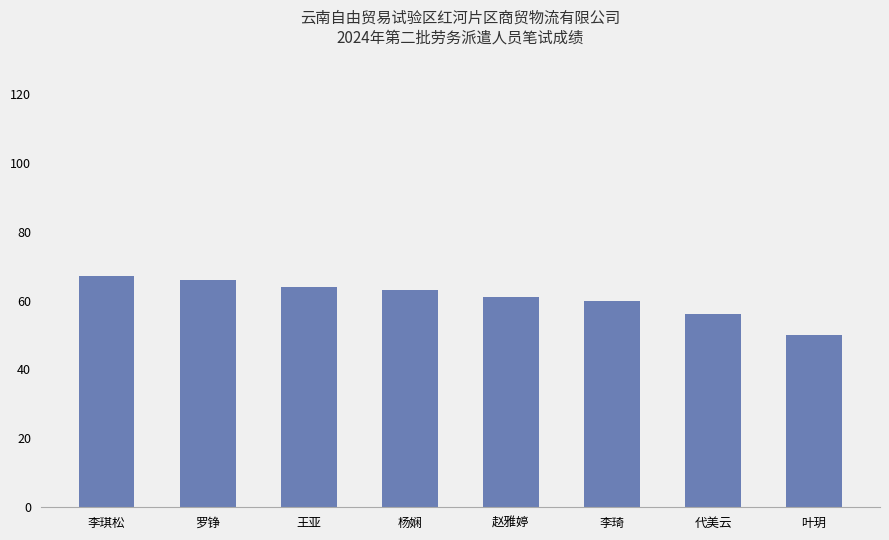

What is the smallest value displayed?

50